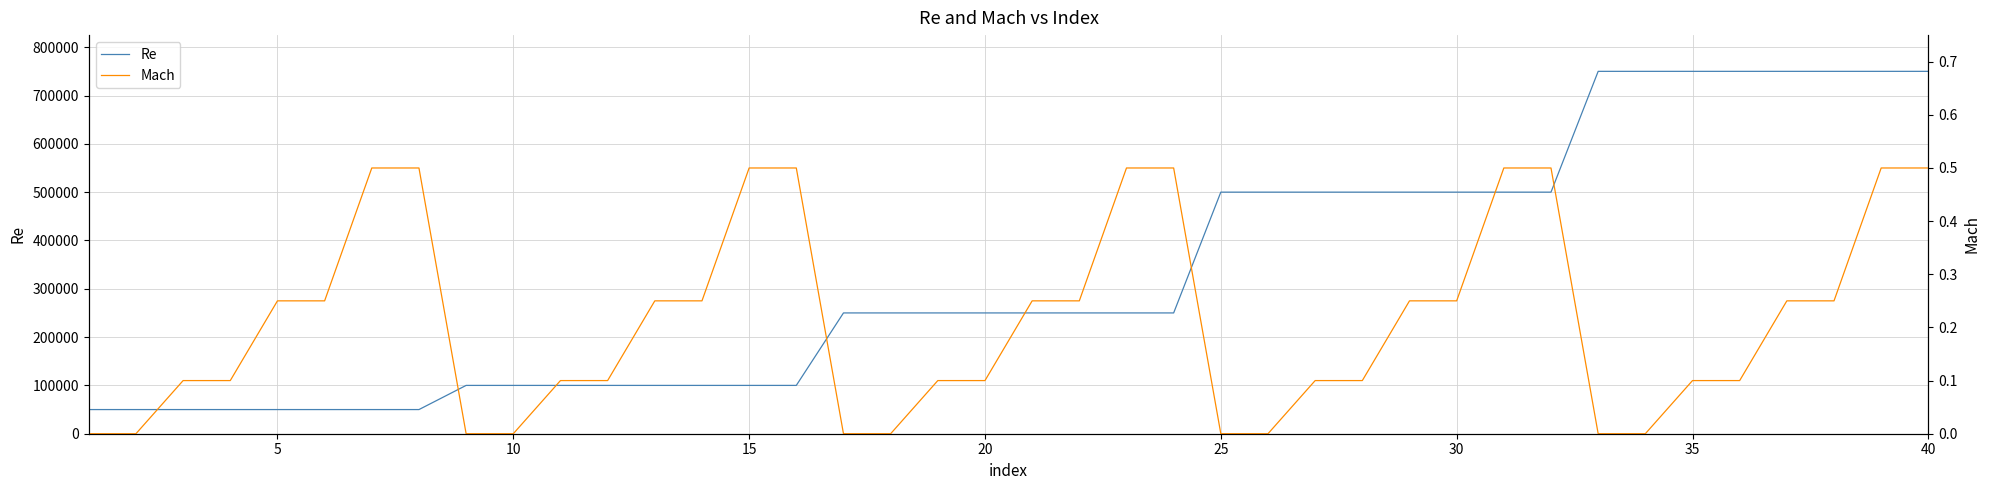

Rank the series by their maximum value, from highest to lowest.

Re, Mach